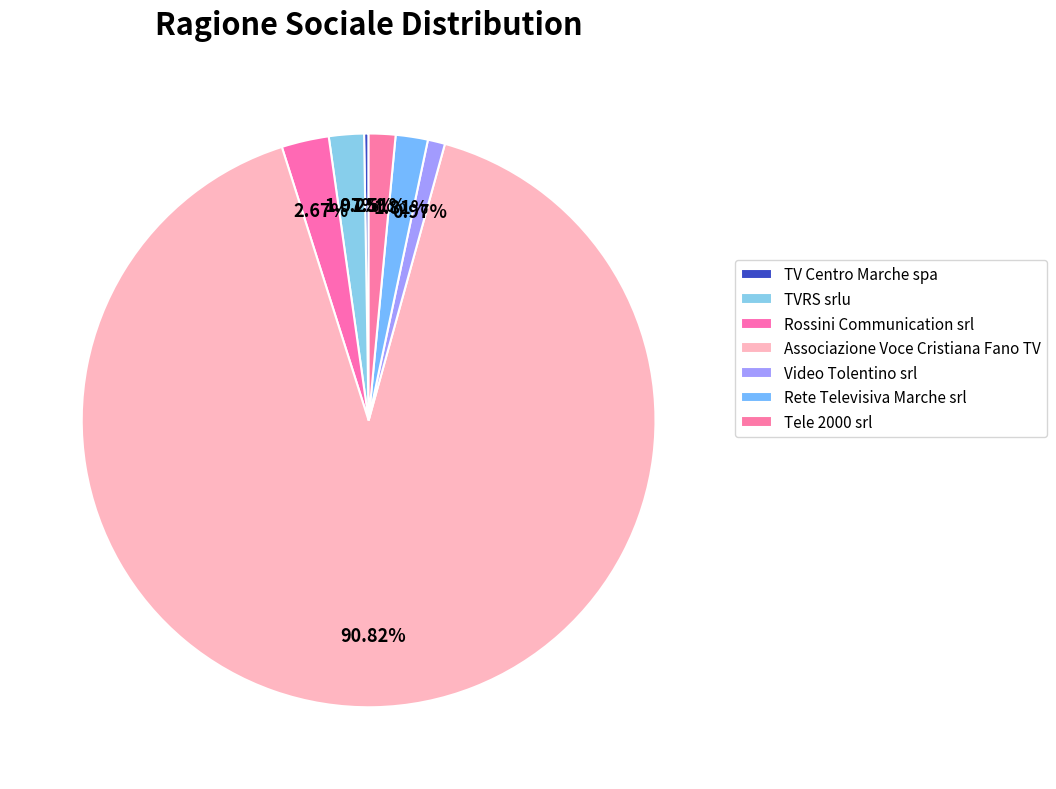

Between Rete Televisiva Marche srl and TV Centro Marche spa, which is larger?

Rete Televisiva Marche srl